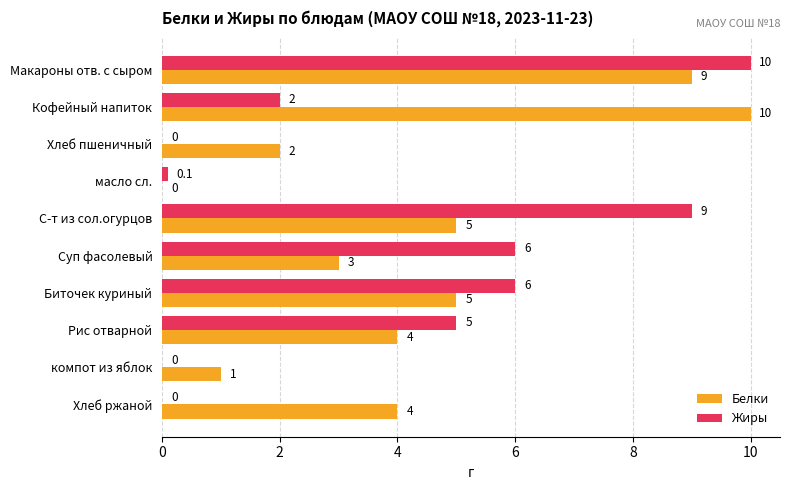

Which series has the largest total across all categories?

Белки